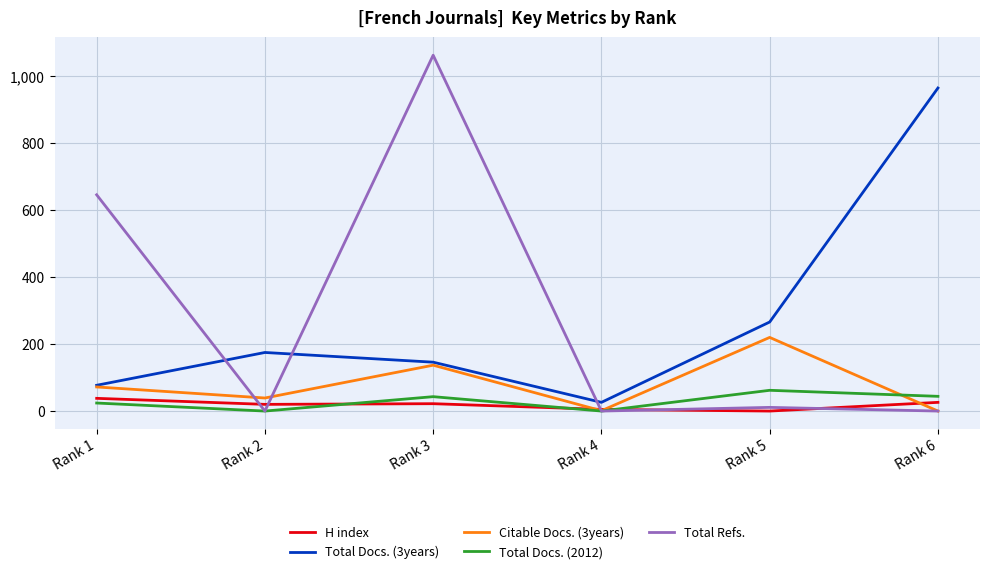

Which series has the largest range (max minus min)?

Total Refs.